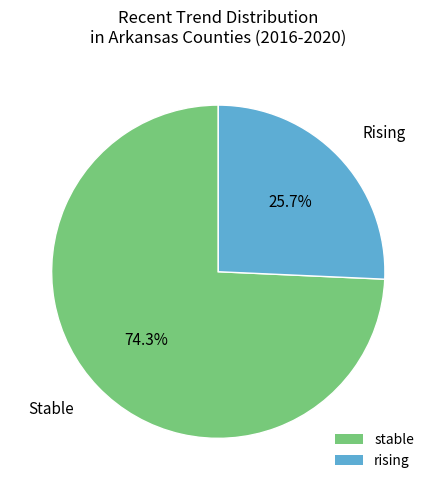

Which category has the biggest portion of the pie?

stable